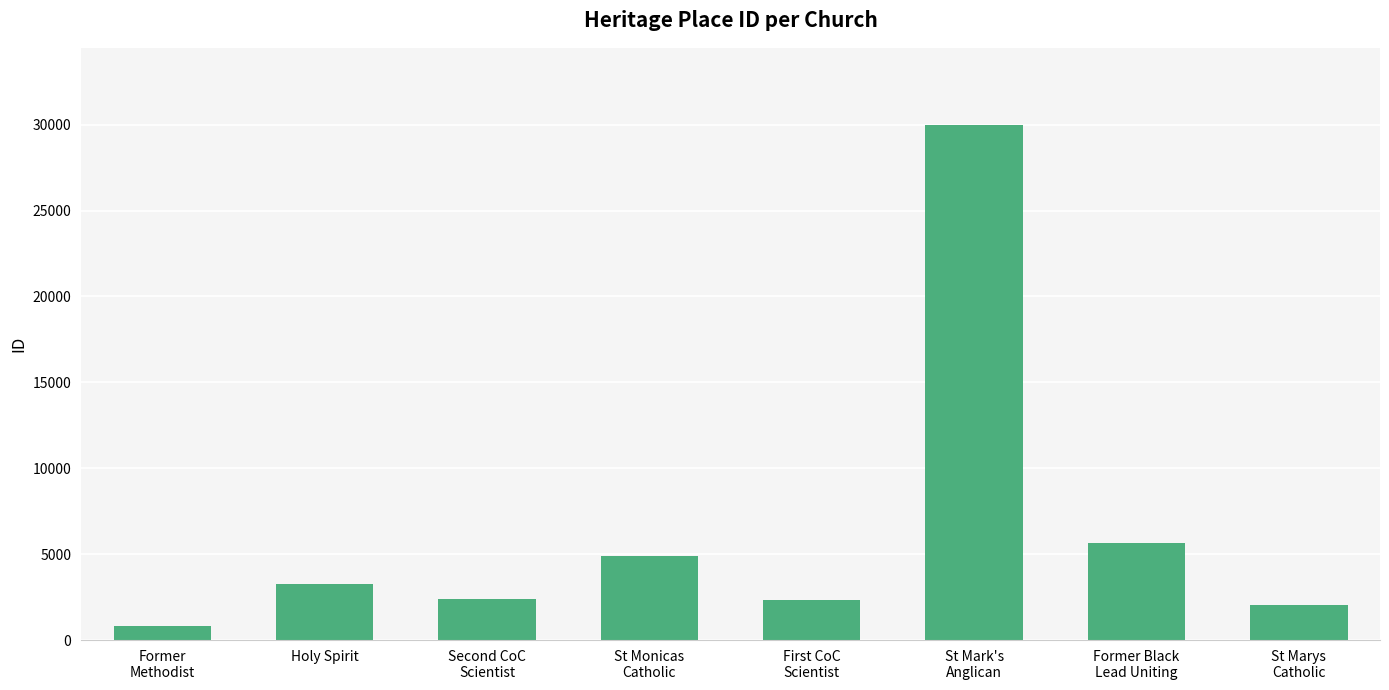

What is the ratio of the value at St Mark's
Anglican to the value at St Marys
Catholic?

14.8